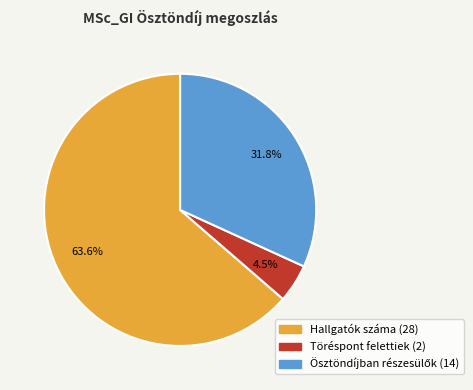

Between Hallgatók száma and Töréspont felettiek, which is larger?

Hallgatók száma